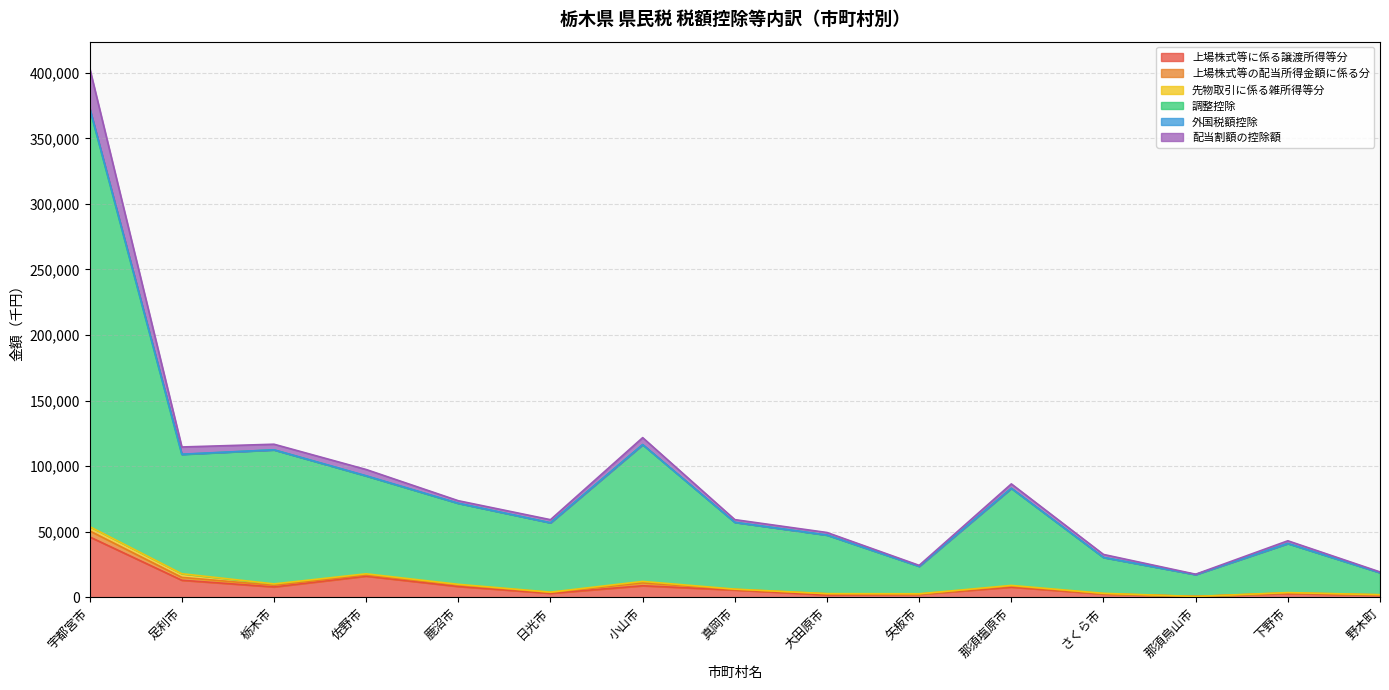

At how many categories does at least one series exceed 181540?

1